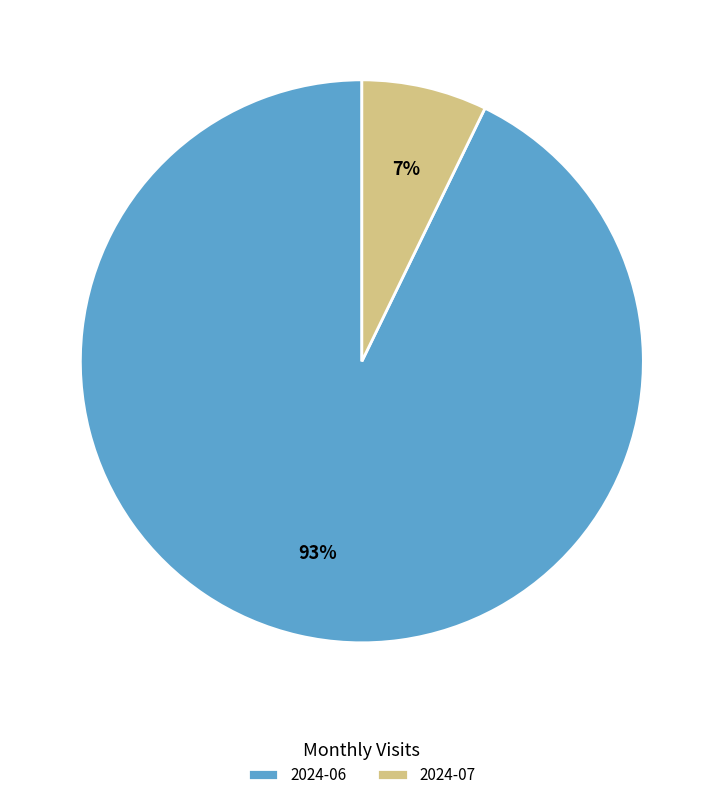

Which category has the biggest portion of the pie?

2024-06